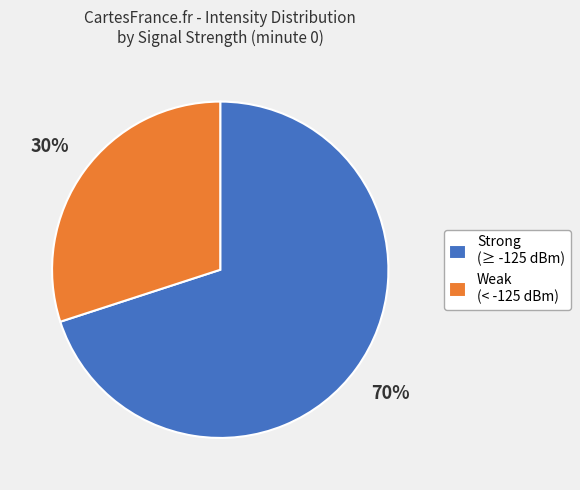

Rank the categories by value from highest to lowest.

Strong (≥ -125 dBm), Weak (< -125 dBm)